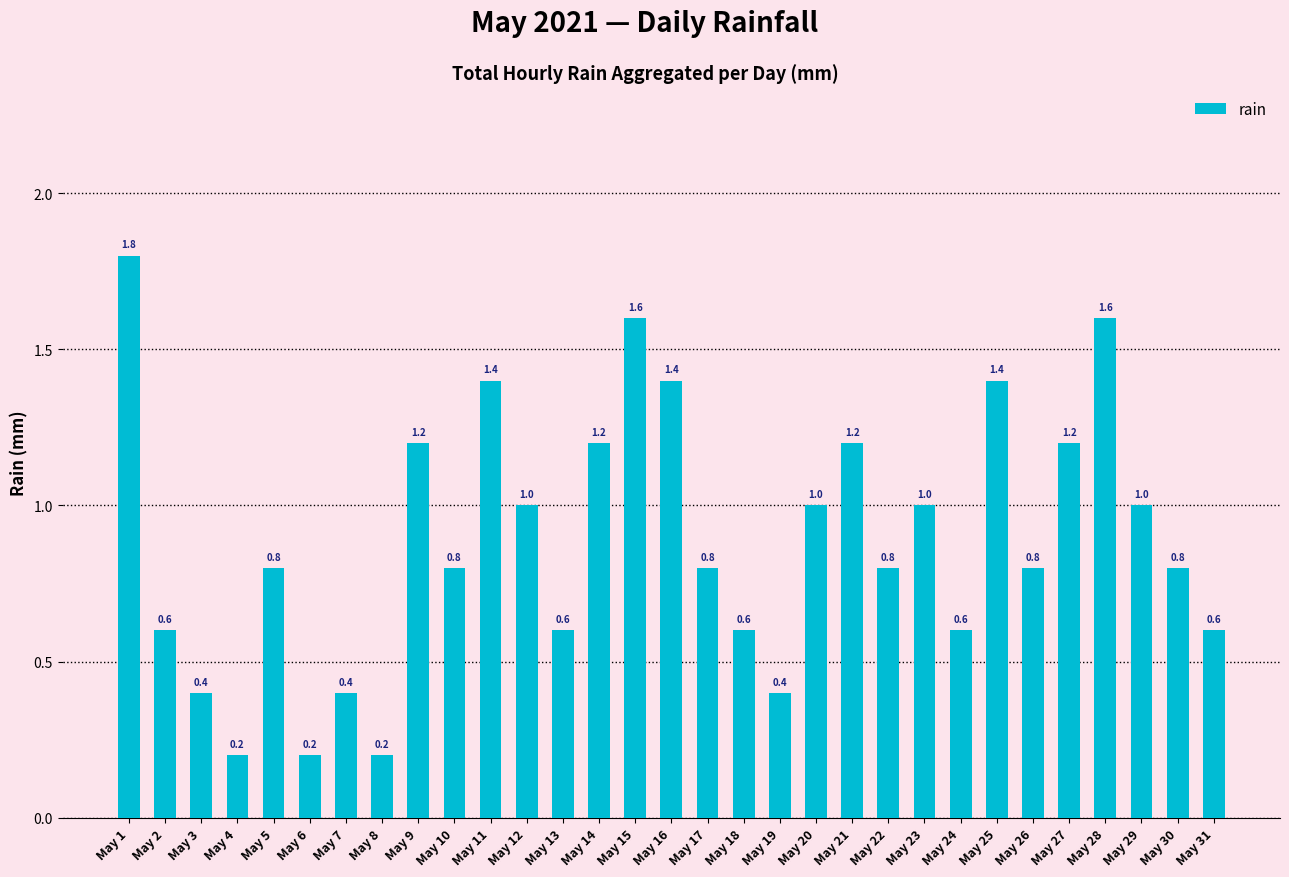

Reading left to right, extract all data points from this chart.

May 1=1.8	May 2=0.6	May 3=0.4	May 4=0.2	May 5=0.8	May 6=0.2	May 7=0.4	May 8=0.2	May 9=1.2	May 10=0.8	May 11=1.4	May 12=1.0	May 13=0.6	May 14=1.2	May 15=1.6	May 16=1.4	May 17=0.8	May 18=0.6	May 19=0.4	May 20=1.0	May 21=1.2	May 22=0.8	May 23=1.0	May 24=0.6	May 25=1.4	May 26=0.8	May 27=1.2	May 28=1.6	May 29=1.0	May 30=0.8	May 31=0.6